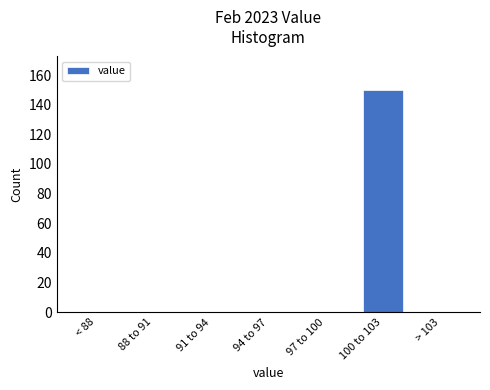

Reading right to left, extract all data points from this chart.

> 103=0	100 to 103=150	97 to 100=0	94 to 97=0	91 to 94=0	88 to 91=0	< 88=0